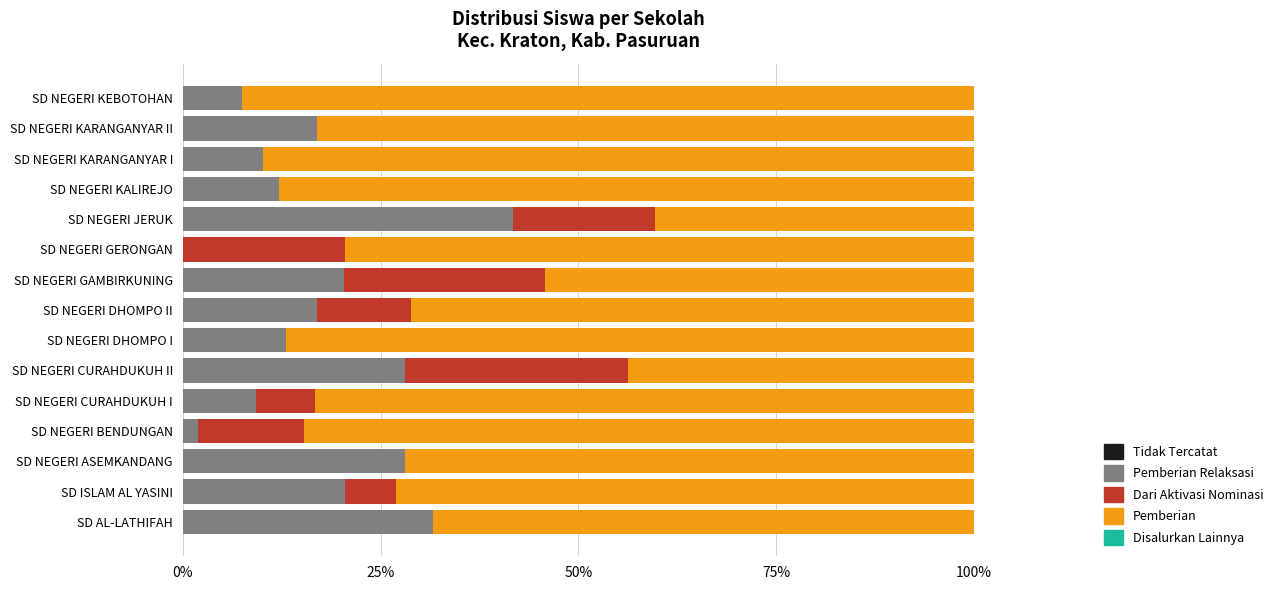

How many data points does each series have?

15